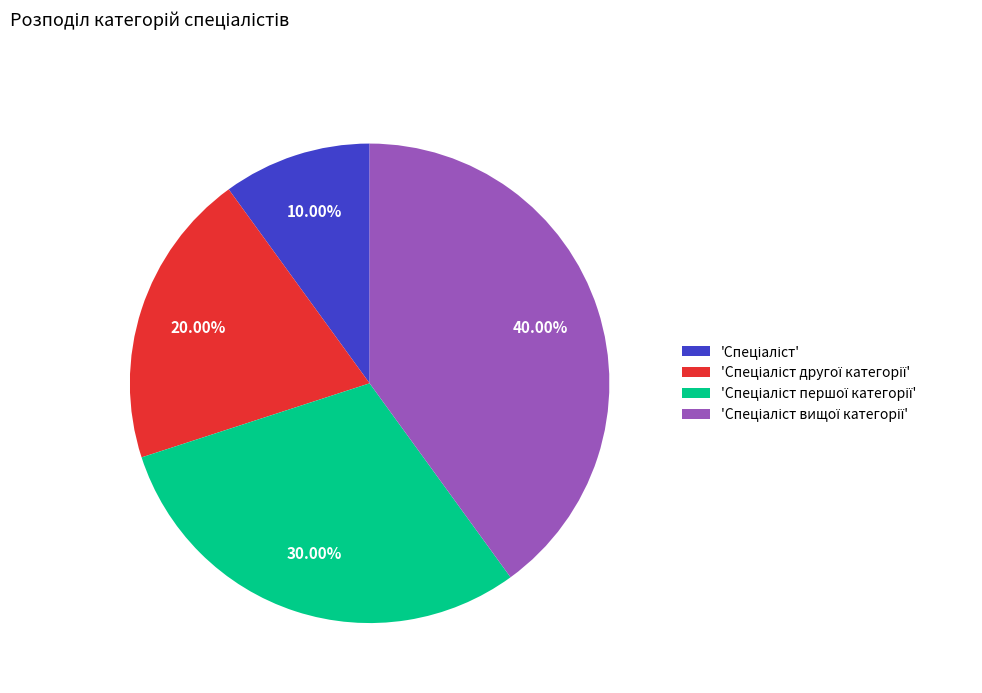

Does any single category account for the majority?

No